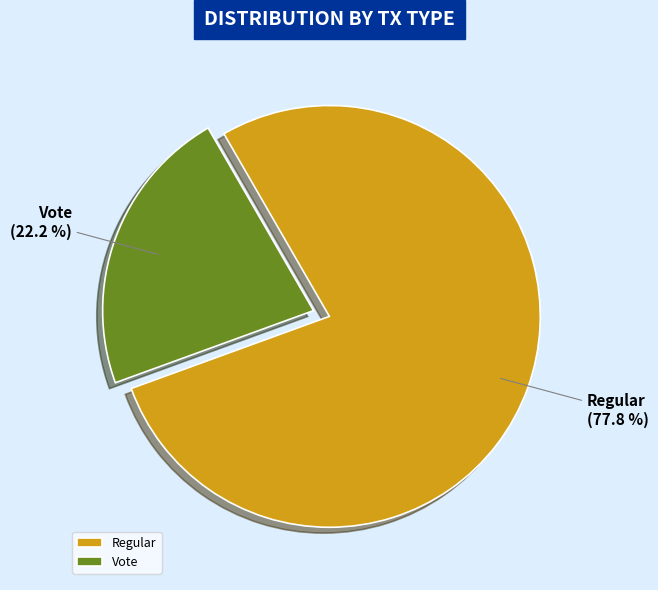

To the nearest percent, what is the combined percentage of Vote and Regular?

100%